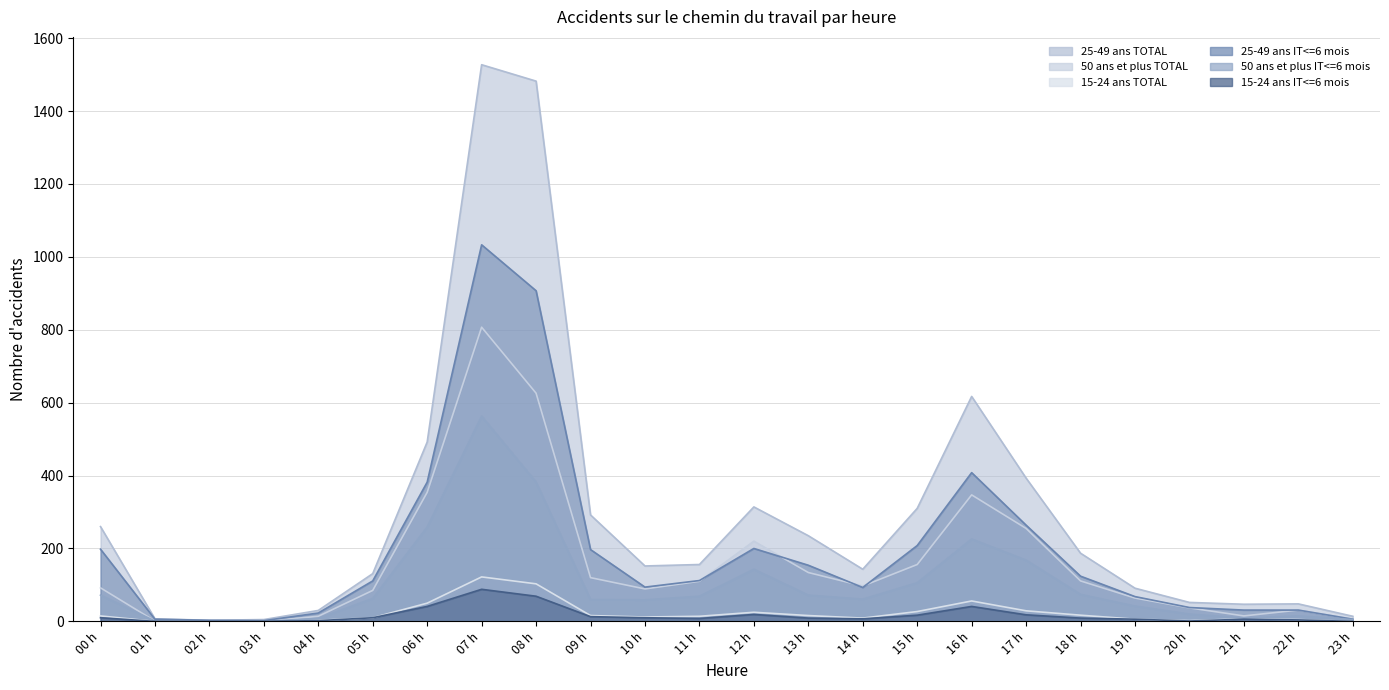

Is it true that 25-49 ans IT<=6 mois equals 93 at 14 h?

True